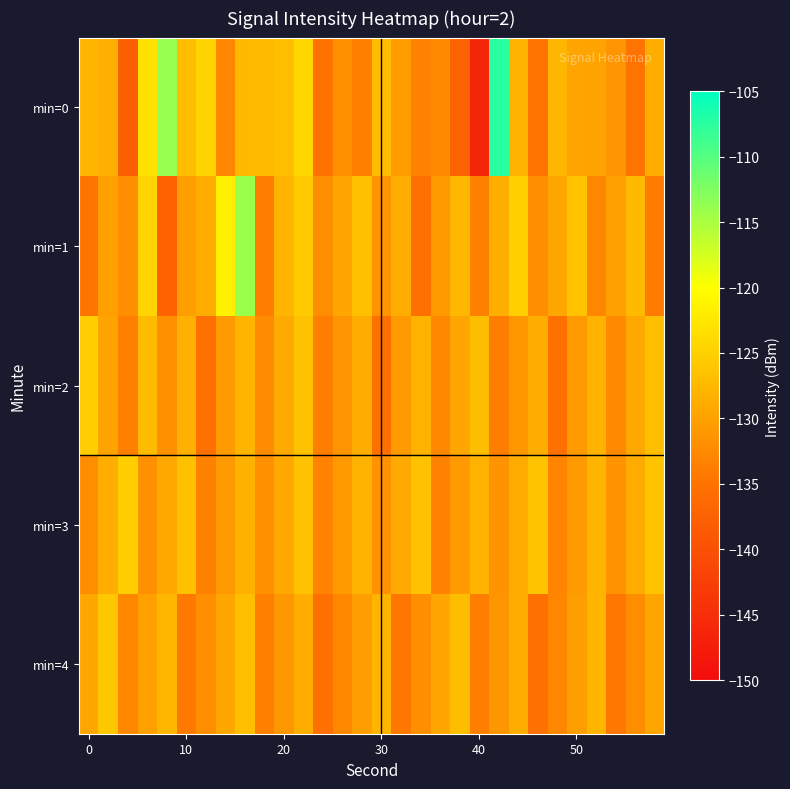

Rank the series by their maximum value, from lowest to highest.

min=4, min=2, min=3, min=1, min=0